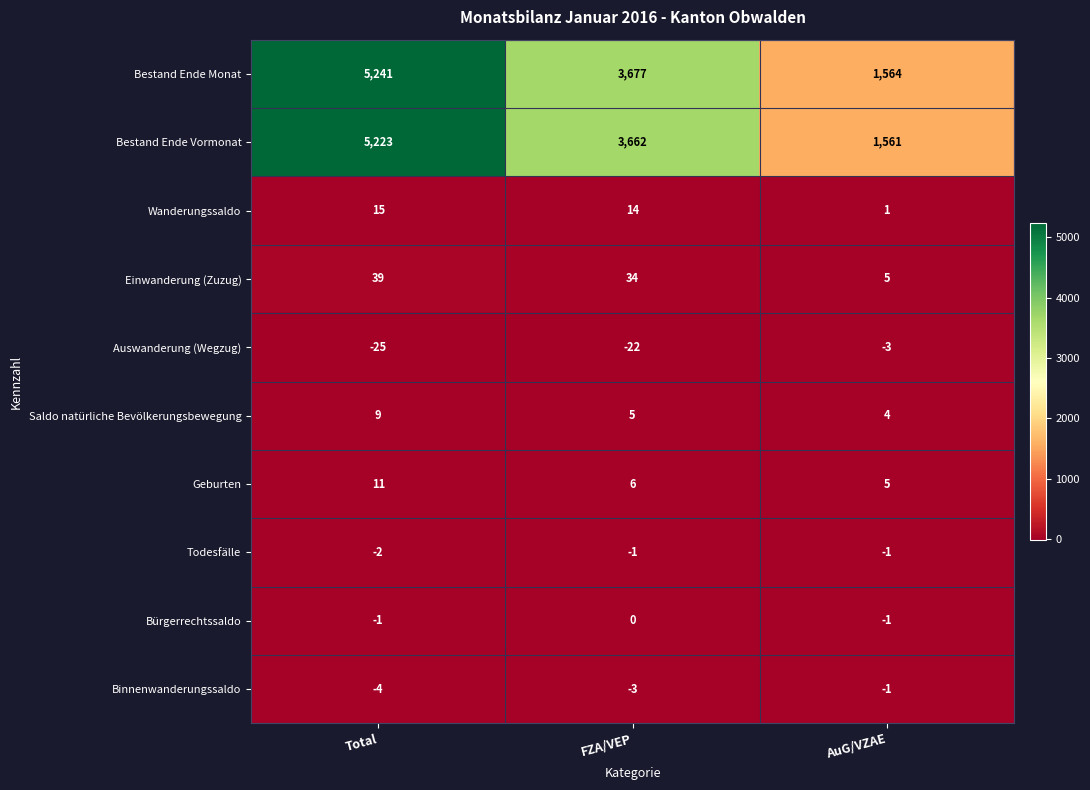

How many series are shown in this chart?

10